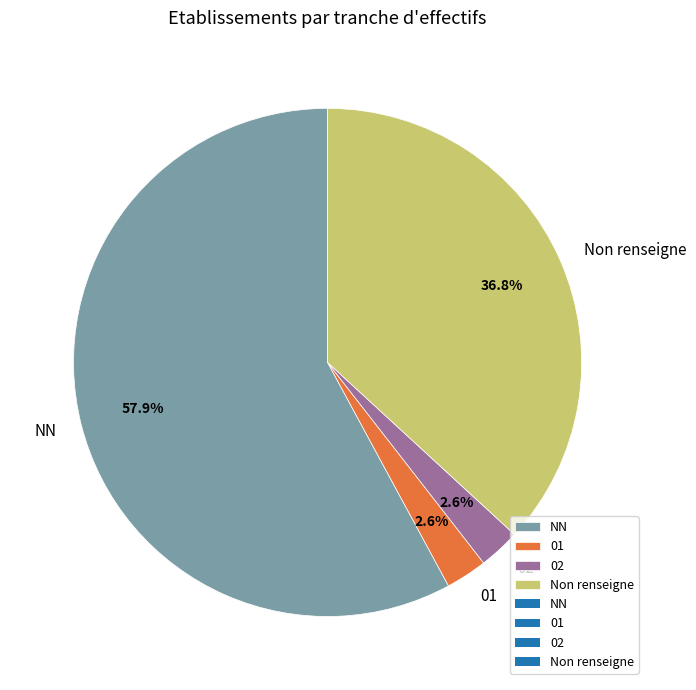

To the nearest percent, what portion does NN represent?

58%